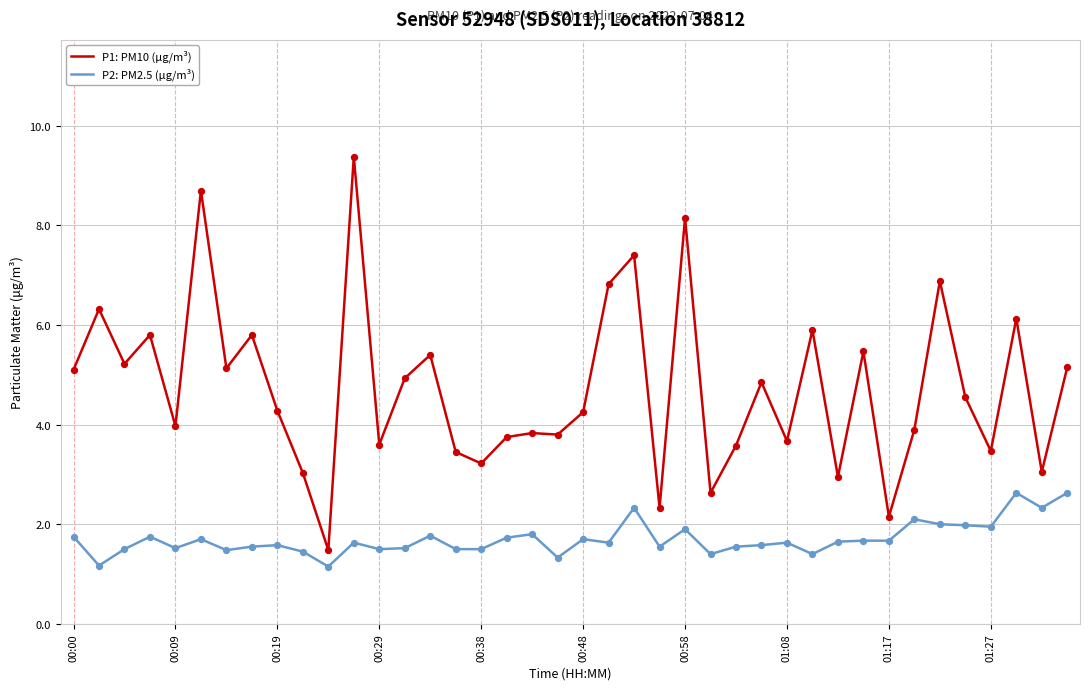

At how many categories does at least one series exceed 7?

4